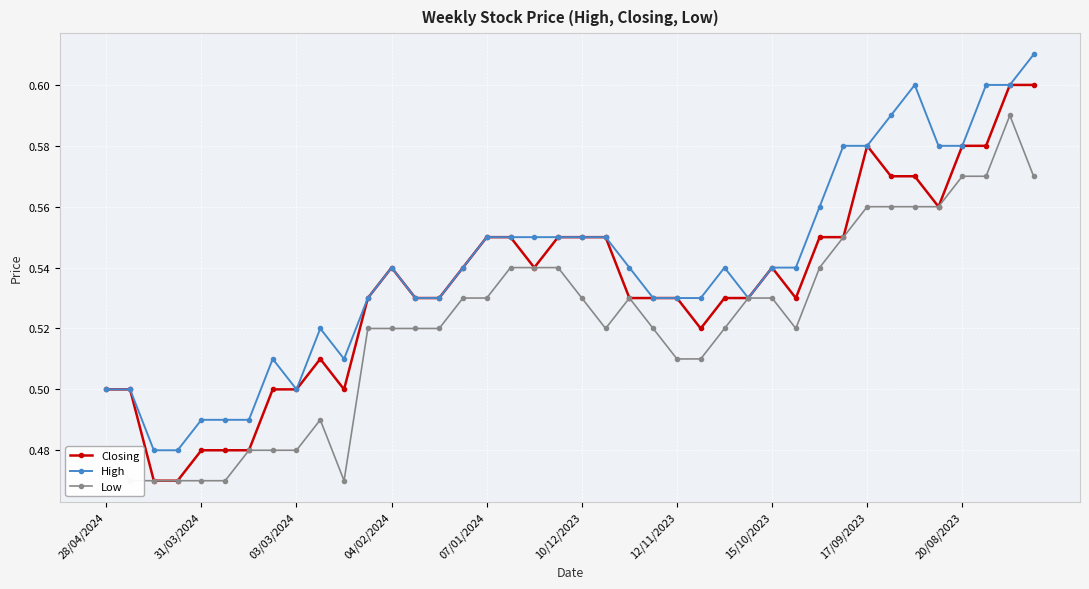

Is it true that High equals 0.5 at 03/03/2024?

True